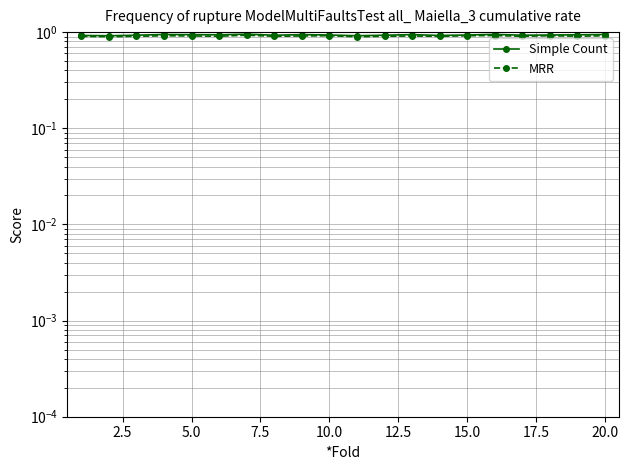

Does the chart display data point markers on the line(s)?

Yes